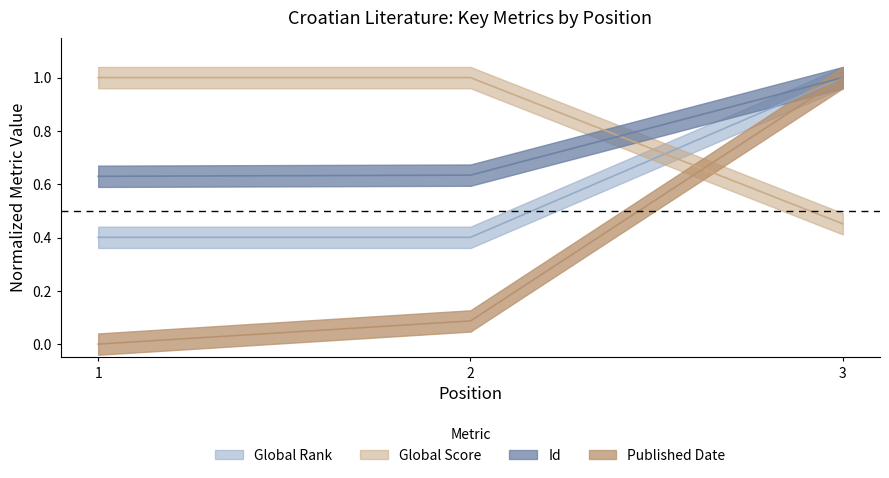

What is the value of the Global Rank point at the 2nd from the left?

0.4